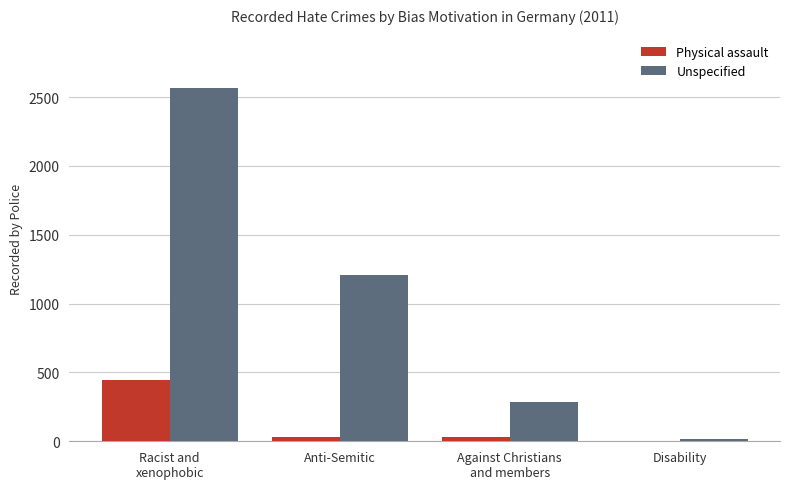

The value of Unspecified at Anti-Semitic is 1210. True or false?

True